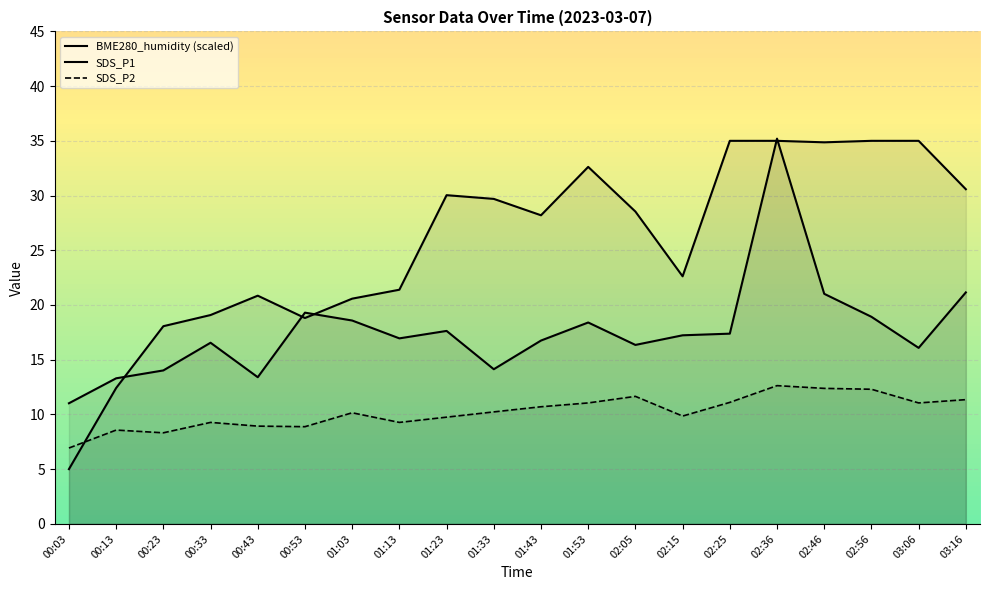

What is the approximate value of SDS_P2 at 02:05?

11.7